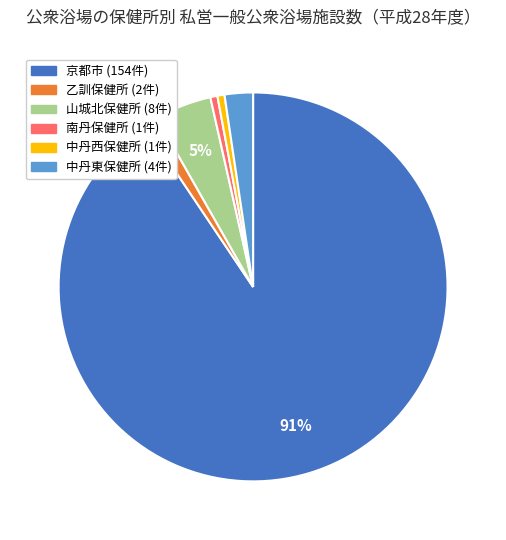

How many segments does this pie chart have?

6